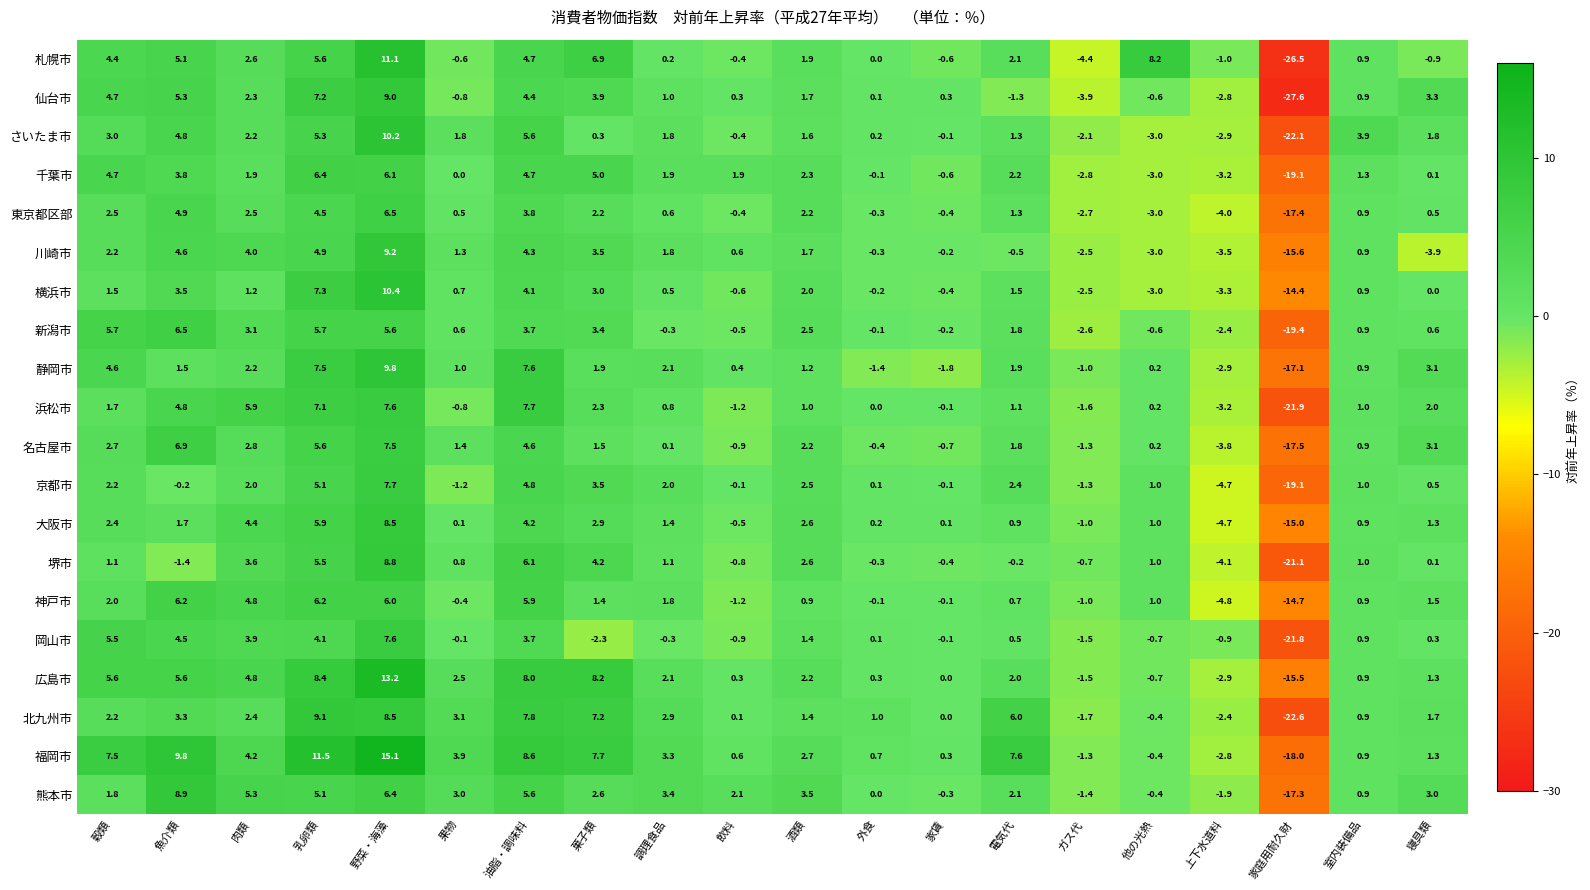

Between 酒類 and 家庭用耐久財, which series saw the biggest shift?

仙台市